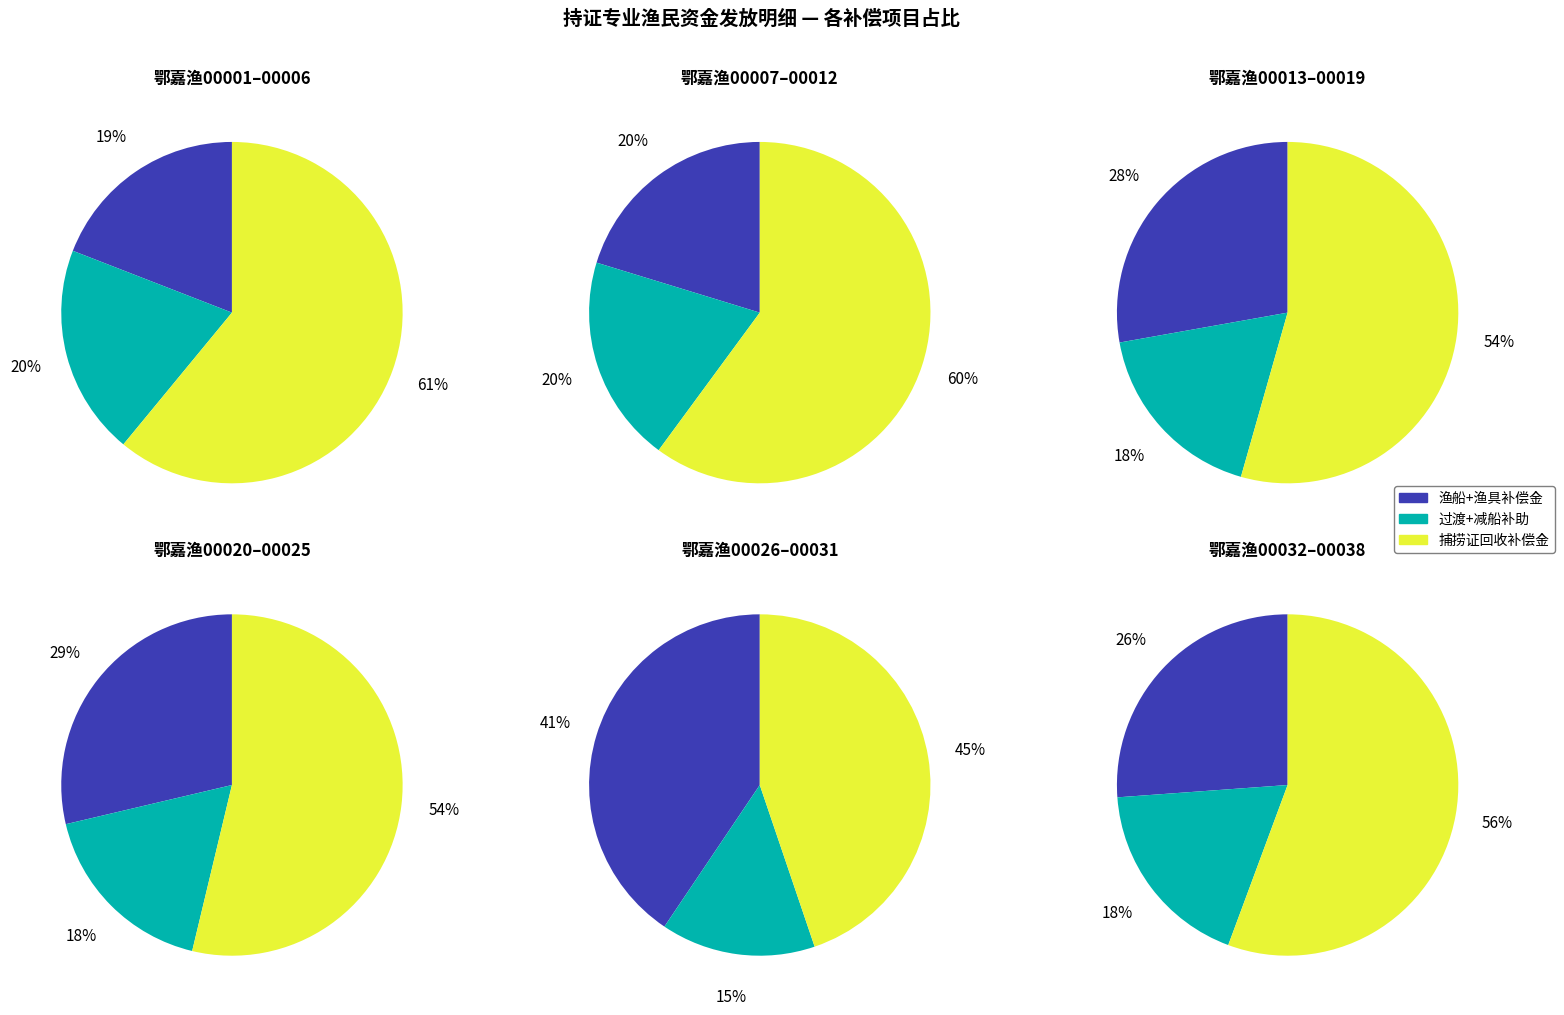

Which slice is the smallest?

渔船补偿金